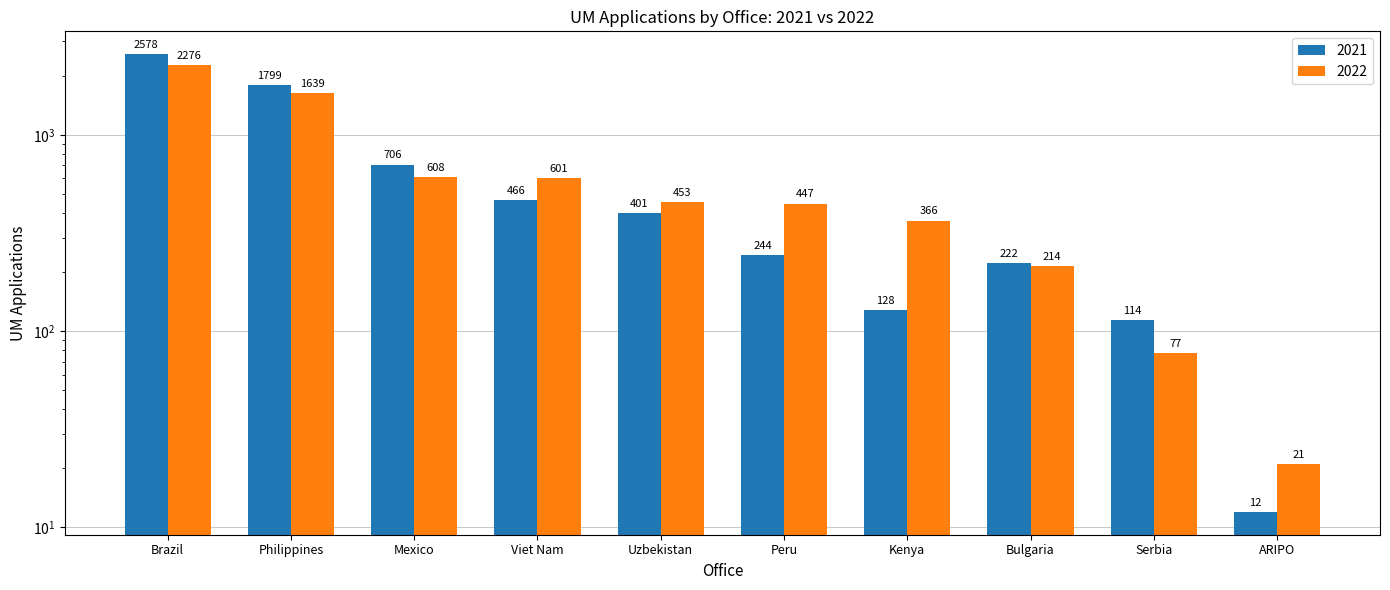

Reading right to left, extract all data points from this chart.

2021: ARIPO=12	Serbia=114	Bulgaria=222	Kenya=128	Peru=244	Uzbekistan=401	Viet Nam=466	Mexico=706	Philippines=1799	Brazil=2578
2022: ARIPO=21	Serbia=77	Bulgaria=214	Kenya=366	Peru=447	Uzbekistan=453	Viet Nam=601	Mexico=608	Philippines=1639	Brazil=2276